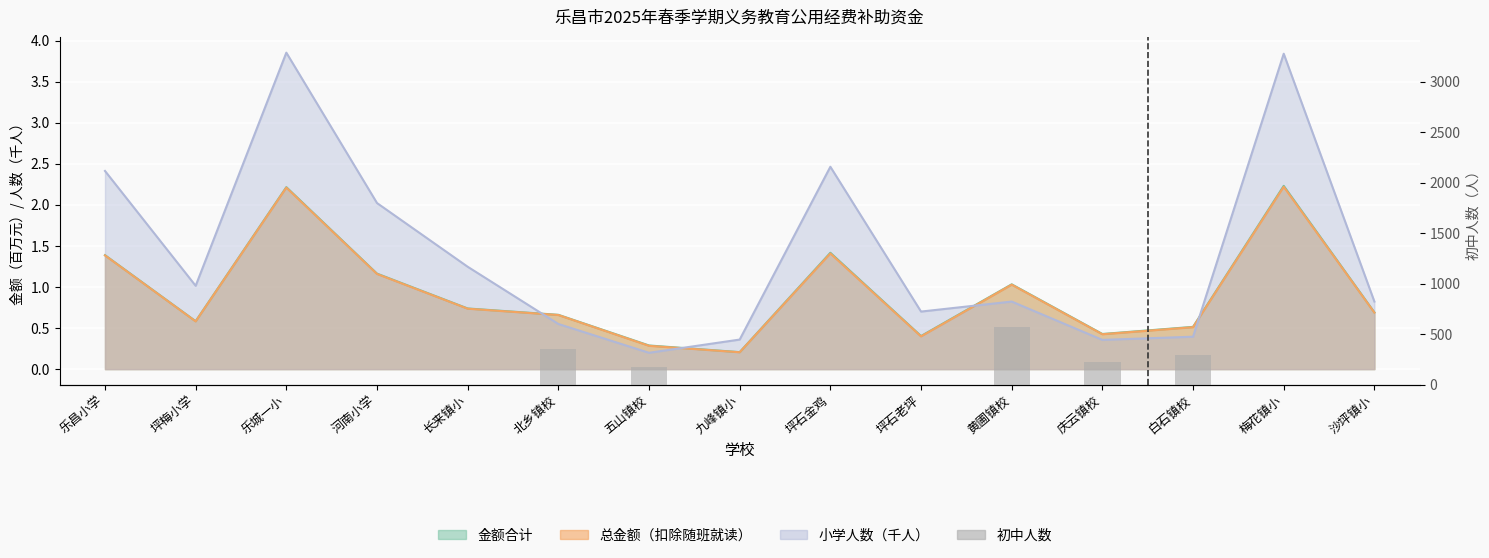

Does the chart contain any negative values?

No